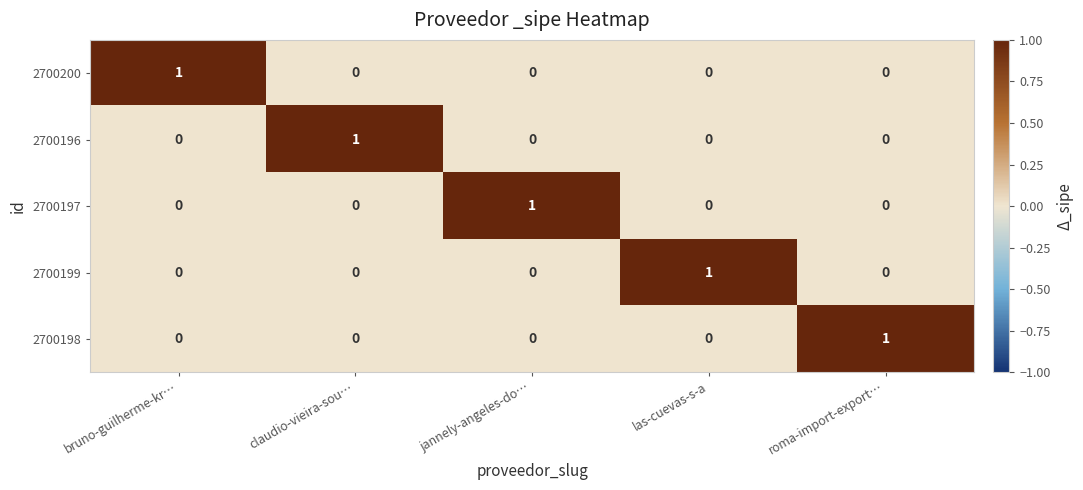

Count the number of categories in the chart.

5